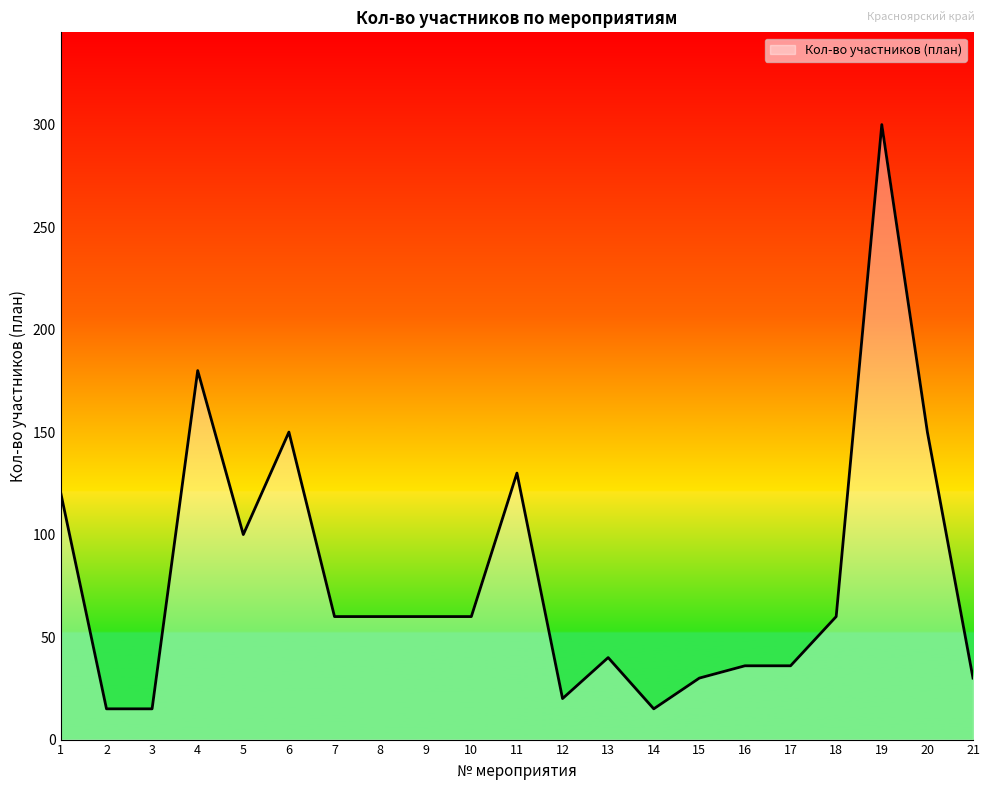

Reading right to left, transcribe all the data shown in this chart.

21=30	20=150	19=300	18=60	17=36	16=36	15=30	14=15	13=40	12=20	11=130	10=60	9=60	8=60	7=60	6=150	5=100	4=180	3=15	2=15	1=120